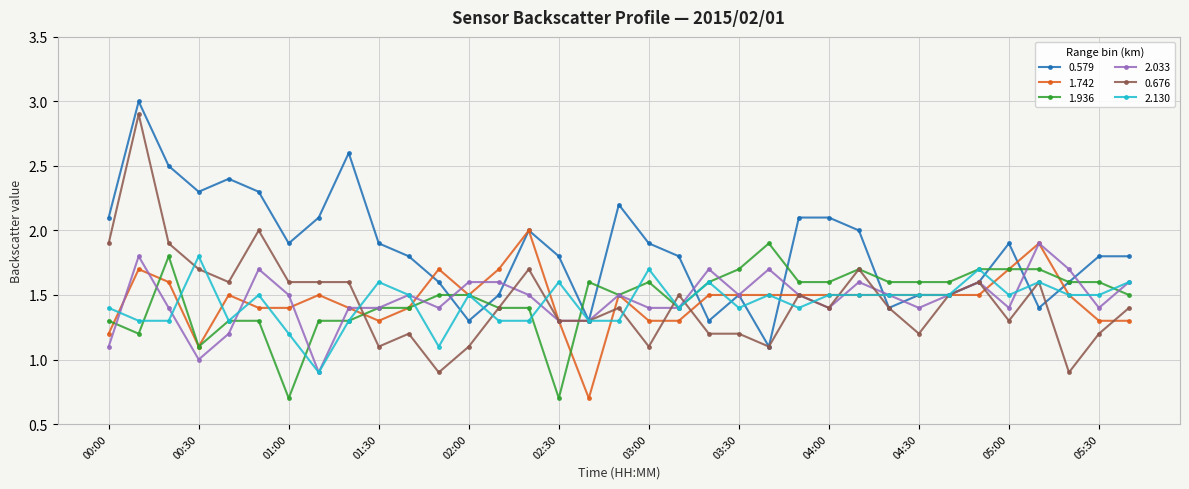

True or false: 2.130 has more than 1 interior local peaks.

True